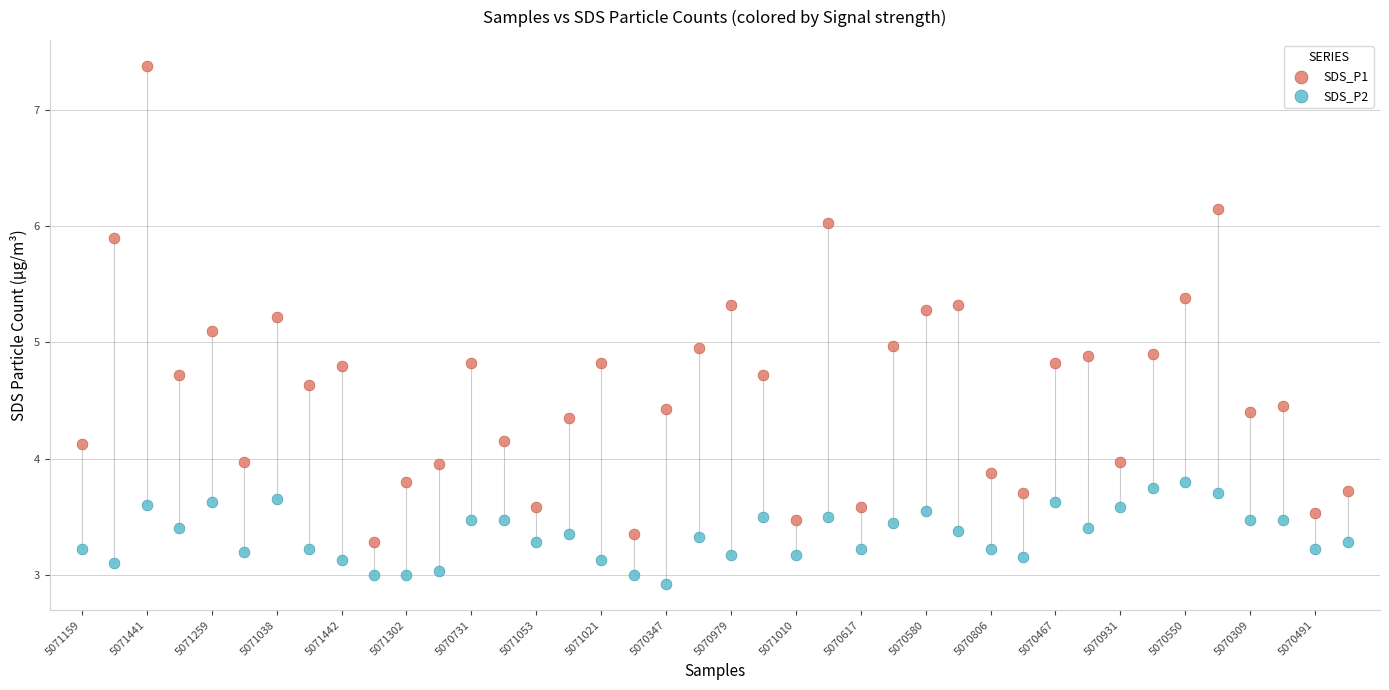

Which series reaches the minimum Y coordinate?

SDS_P2